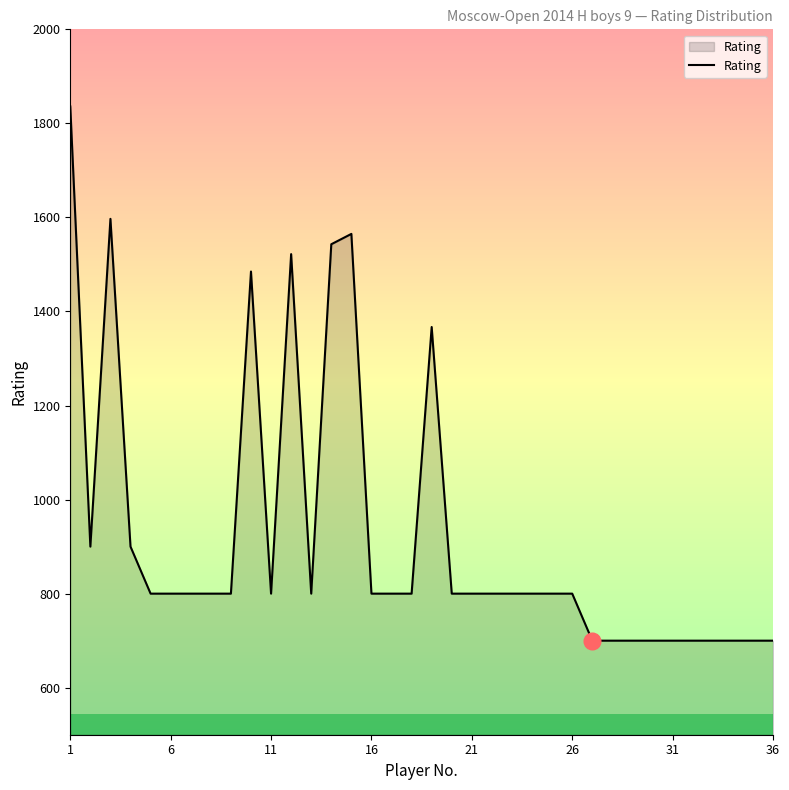

What is the maximum value shown in the chart?

1836